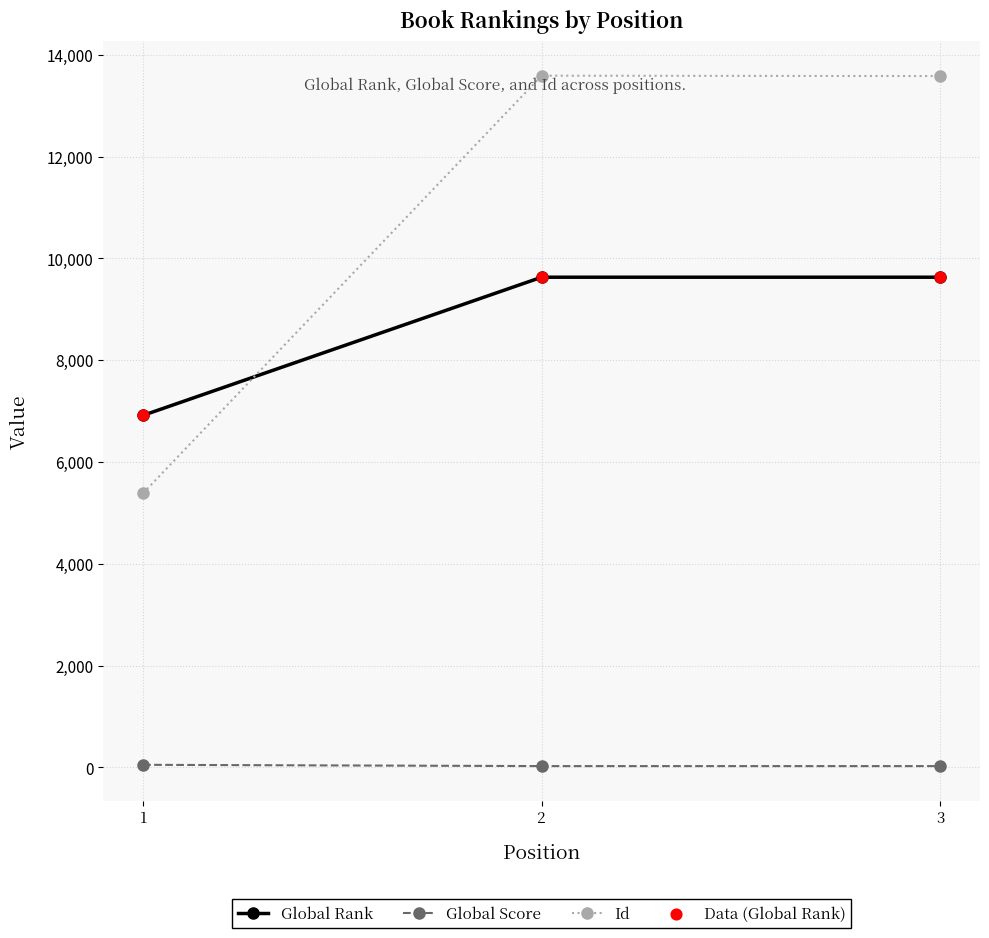

Which series changed the most between 1 and 3?

Id